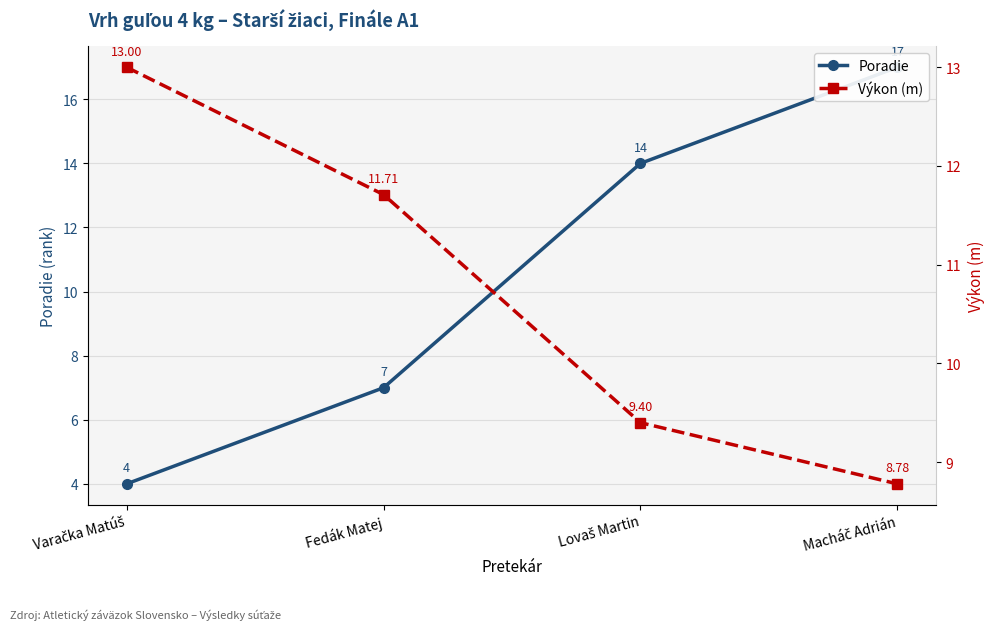

Is the value of Poradie at Fedák Matej greater than the value of Výkon (m) at Lovaš Martin?

No